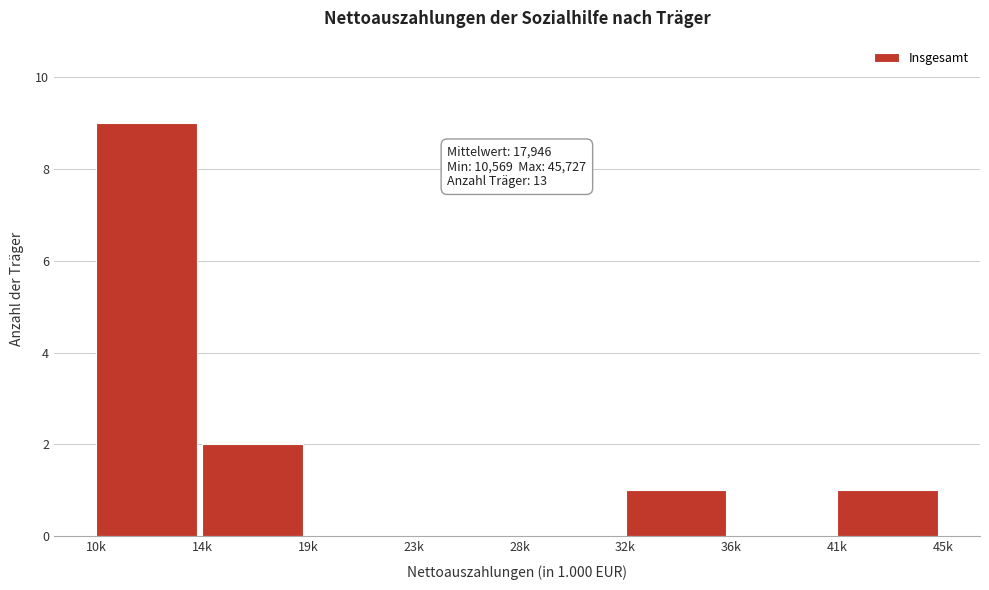

Reading right to left, list all the values displayed in this chart.

41k=1	36k=0	32k=1	28k=0	23k=0	19k=0	14k=2	10k=9